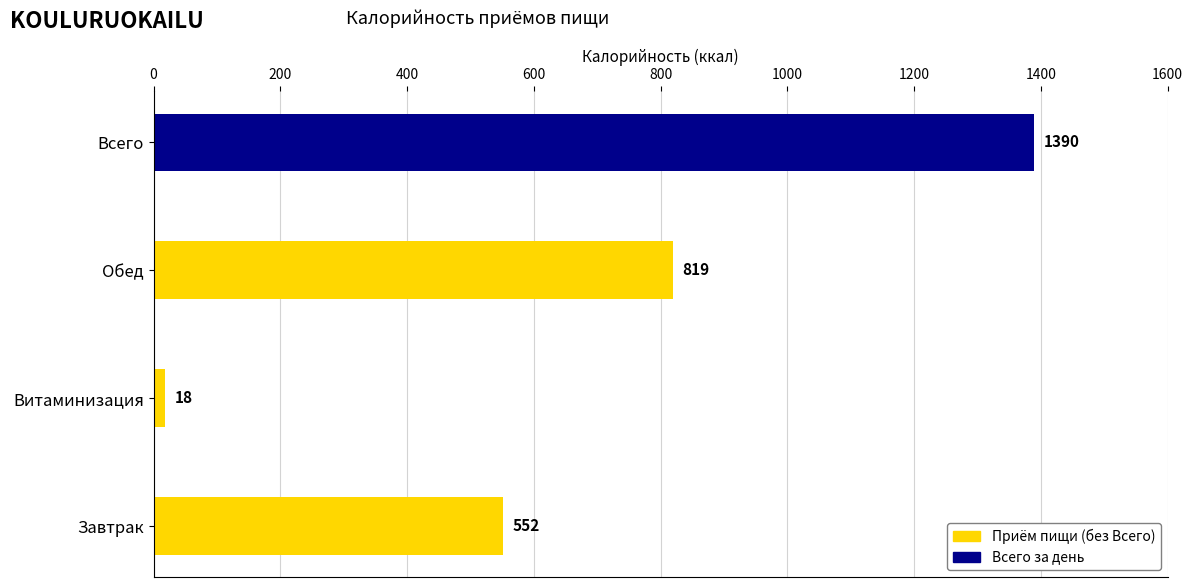

Count the number of data series in this chart.

1